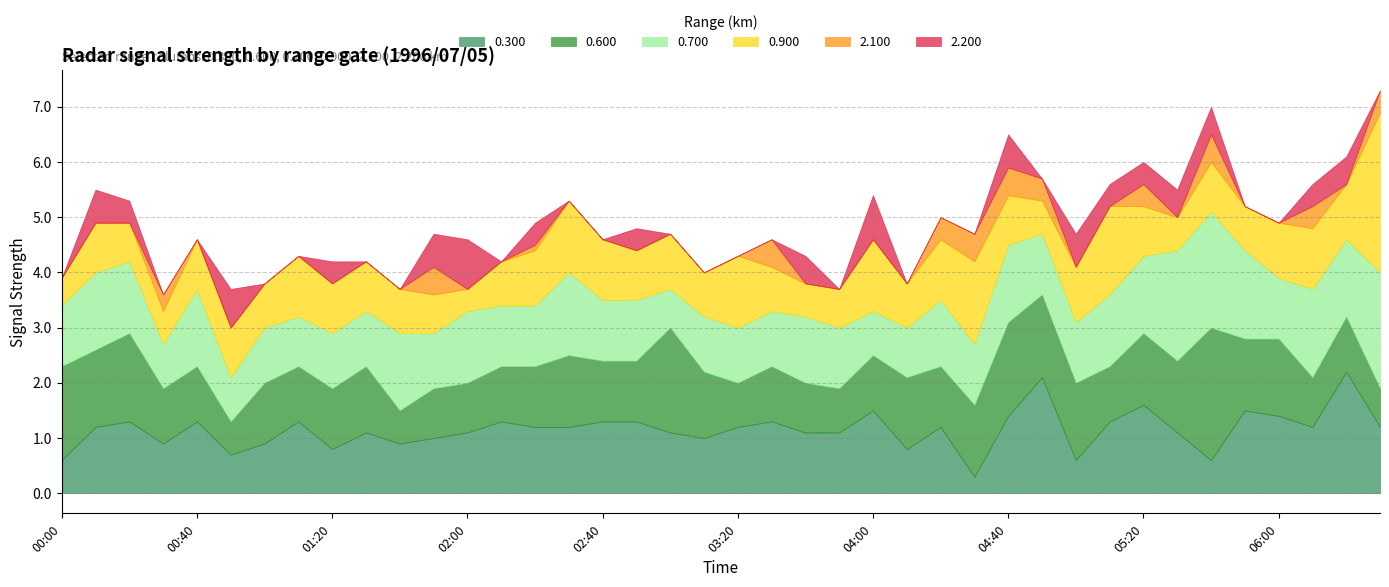

True or false: 2.200 and 0.700 cross at least once.

False